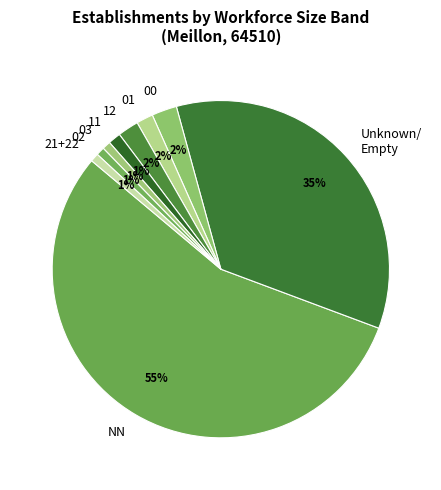

Count the number of slices in the pie.

9